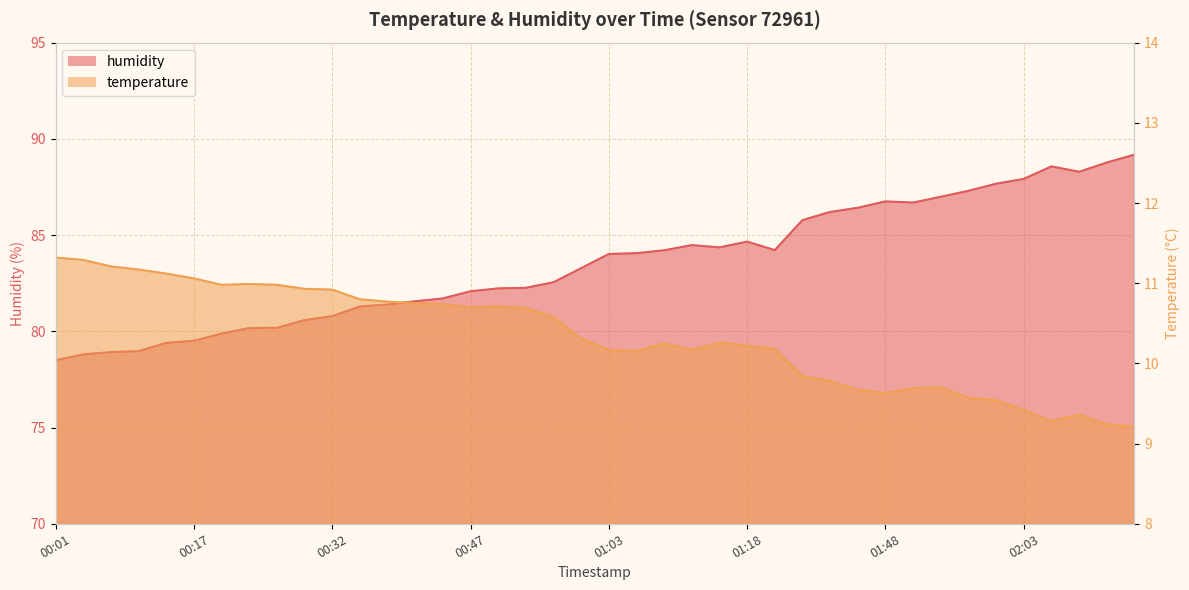

Count the number of categories in the chart.

40